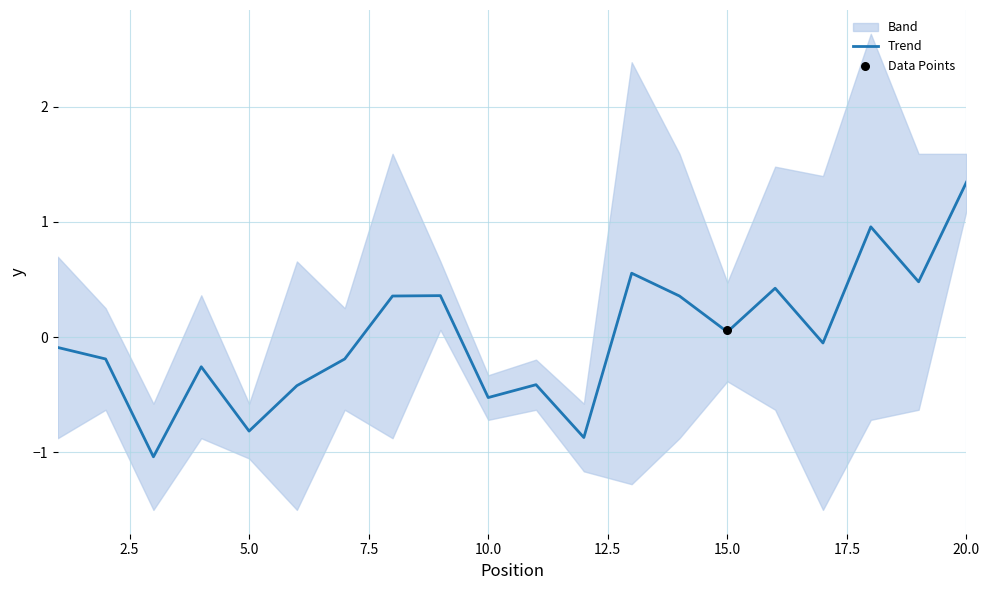

The Trend series shows 0.3 at 20.0. True or false?

False